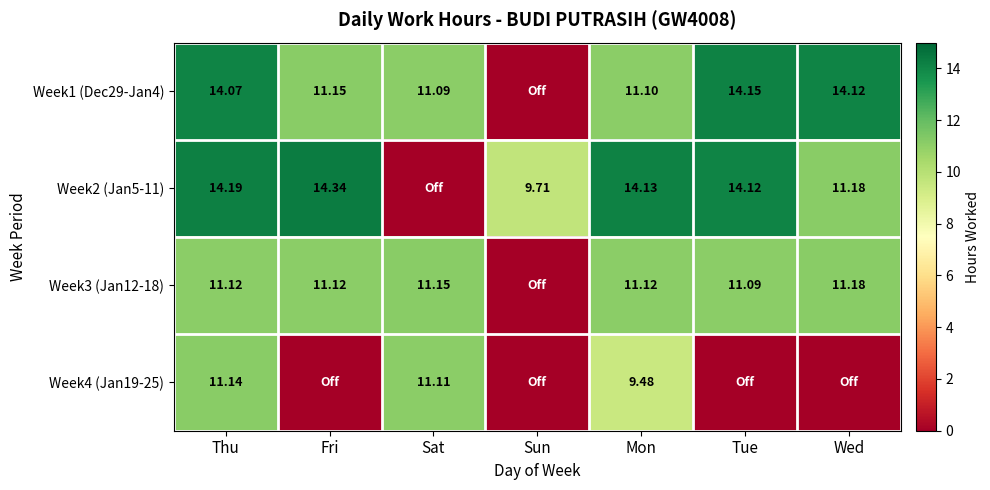

Is the value of Week1 (Dec29-Jan4) at Wed greater than the value of Week2 (Jan5-11) at Fri?

No